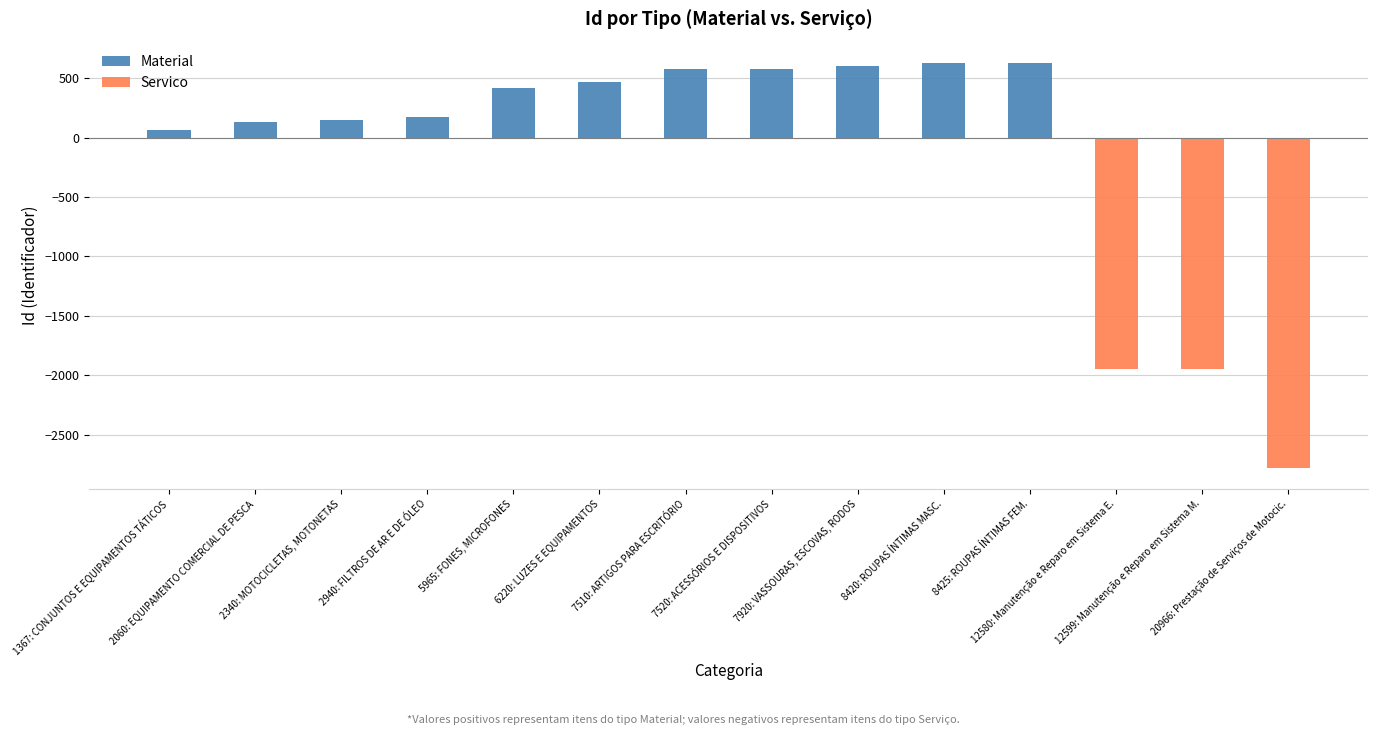

What position from the right is 8420: ROUPAS ÍNTIMAS MASC.?

5